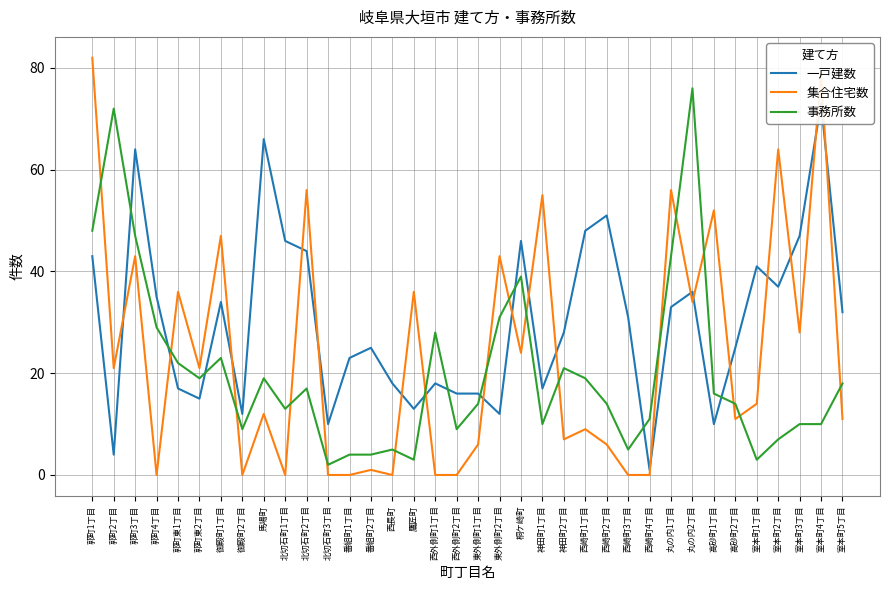

What value does the 事務所数 series have at 馬場町?

19